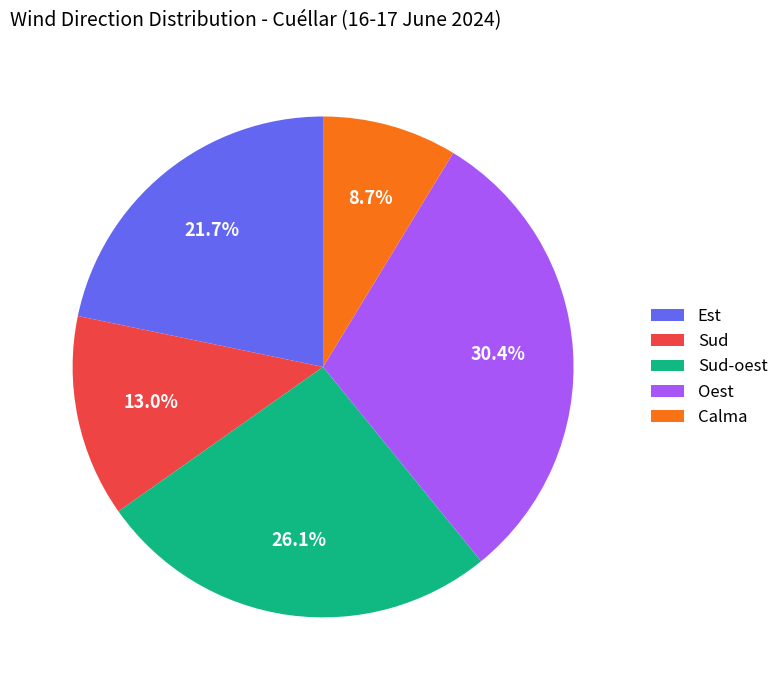

The Sud-oest slice represents 19% of the pie. True or false?

False